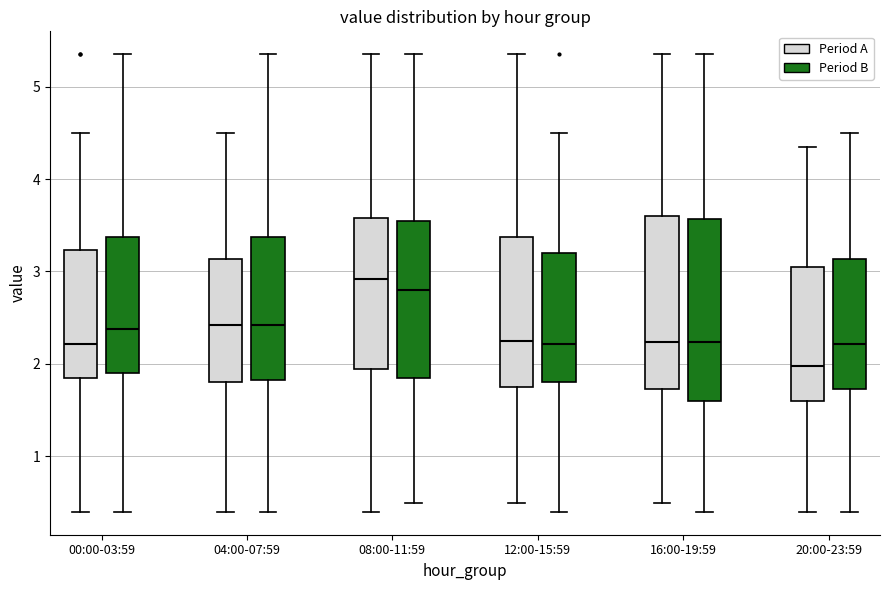

Reading left to right, read every box against the y-axis: the position of its median line, the range the box covers, and the ends of its whiskers. The values are not printed on the chart, so give them approximately, as read against the axis.

00:00-03:59 (Period A): median 2.2, box 1.8 to 3.2, whiskers 0.4 to 4.5
00:00-03:59 (Period B): median 2.4, box 1.9 to 3.4, whiskers 0.4 to 5.4
04:00-07:59 (Period A): median 2.4, box 1.8 to 3.1, whiskers 0.4 to 4.5
04:00-07:59 (Period B): median 2.4, box 1.8 to 3.4, whiskers 0.4 to 5.4
08:00-11:59 (Period A): median 2.9, box 1.9 to 3.6, whiskers 0.4 to 5.4
08:00-11:59 (Period B): median 2.8, box 1.9 to 3.6, whiskers 0.5 to 5.4
12:00-15:59 (Period A): median 2.3, box 1.8 to 3.4, whiskers 0.5 to 5.4
12:00-15:59 (Period B): median 2.2, box 1.8 to 3.2, whiskers 0.4 to 4.5
16:00-19:59 (Period A): median 2.2, box 1.7 to 3.6, whiskers 0.5 to 5.4
16:00-19:59 (Period B): median 2.2, box 1.6 to 3.6, whiskers 0.4 to 5.4
20:00-23:59 (Period A): median 2.0, box 1.6 to 3.1, whiskers 0.4 to 4.4
20:00-23:59 (Period B): median 2.2, box 1.7 to 3.1, whiskers 0.4 to 4.5